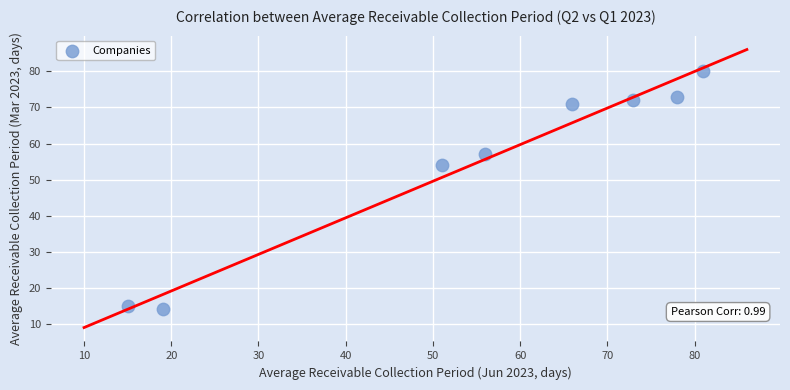

What is the range of Y values (max minus min)?

66